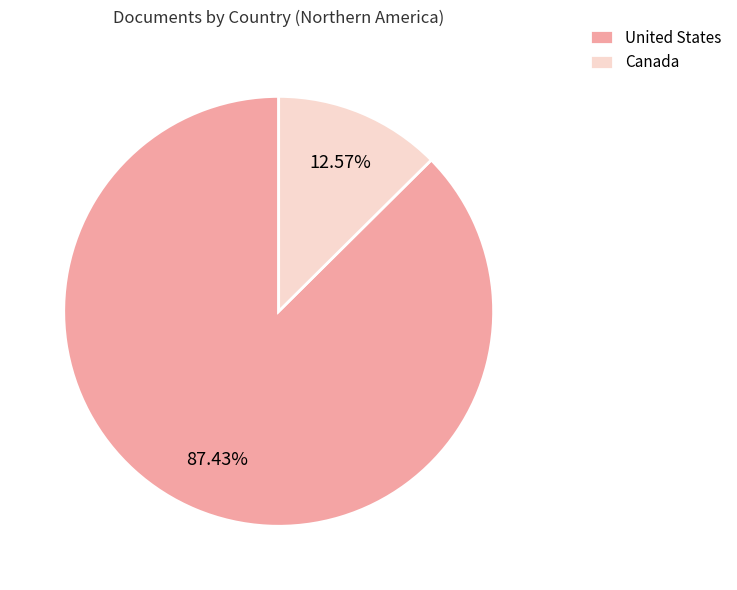

Count the number of slices in the pie.

2